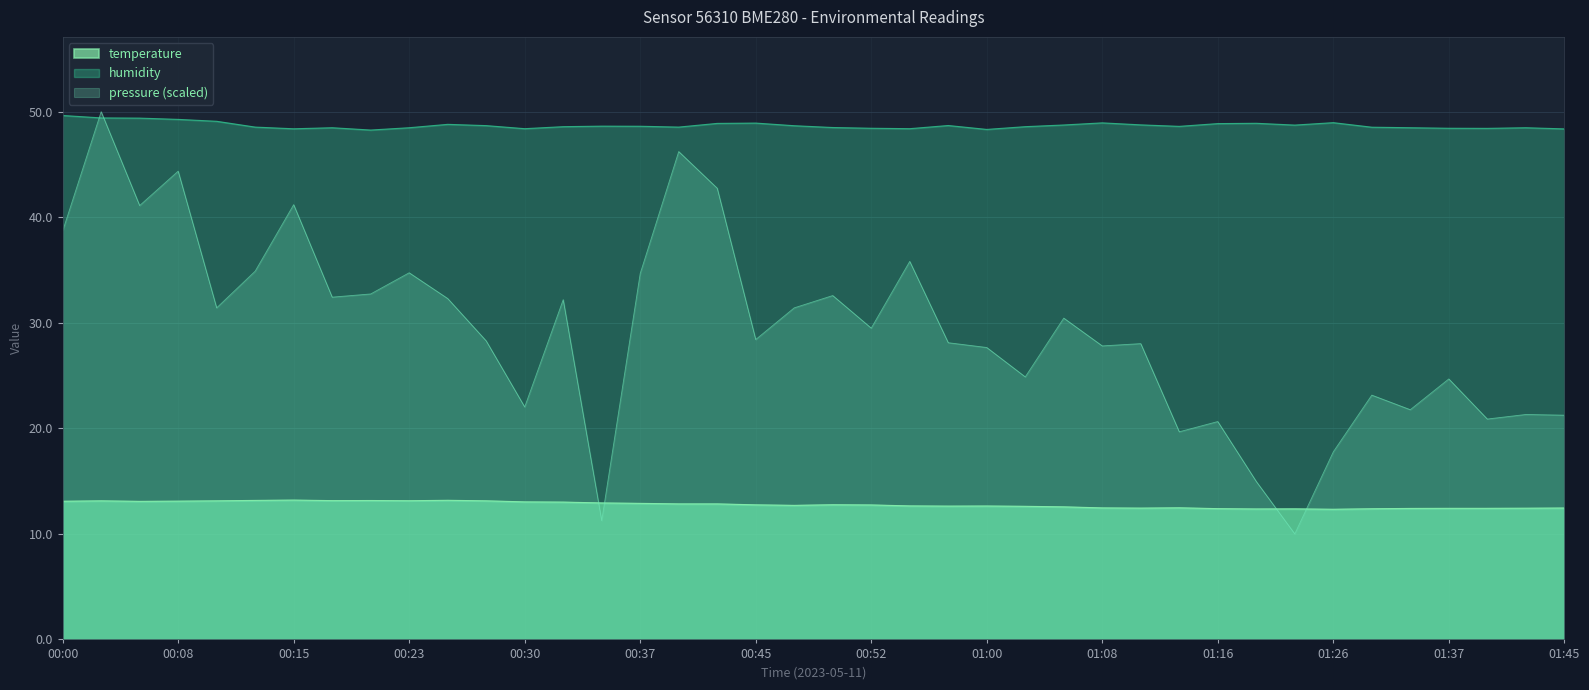

How many points are lower than both their immediate neighbors (excluding endpoints)?

8